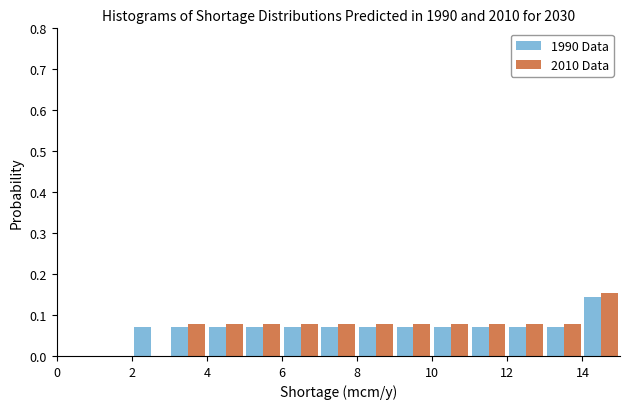

Reading left to right, transcribe this chart: for each range on the x-axis, give the height of each series' bar. The values are not printed on the chart, so give them approximately, as read against the axis.

0 to 1: 1990 Data=0	2010 Data=0
1 to 2: 1990 Data=0	2010 Data=0
2 to 3: 1990 Data=0.07	2010 Data=0
3 to 4: 1990 Data=0.07	2010 Data=0.08
4 to 5: 1990 Data=0.07	2010 Data=0.08
5 to 6: 1990 Data=0.07	2010 Data=0.08
6 to 7: 1990 Data=0.07	2010 Data=0.08
7 to 8: 1990 Data=0.07	2010 Data=0.08
8 to 9: 1990 Data=0.07	2010 Data=0.08
9 to 10: 1990 Data=0.07	2010 Data=0.08
10 to 11: 1990 Data=0.07	2010 Data=0.08
11 to 12: 1990 Data=0.07	2010 Data=0.08
12 to 13: 1990 Data=0.07	2010 Data=0.08
13 to 14: 1990 Data=0.07	2010 Data=0.08
14 to 15: 1990 Data=0.14	2010 Data=0.15